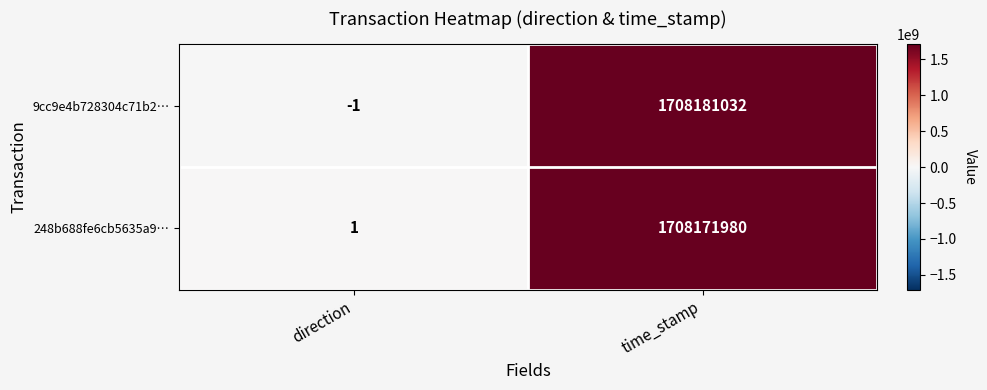

How many values in the 9cc9e4b728304c71b2… series are below 1708181032?

1